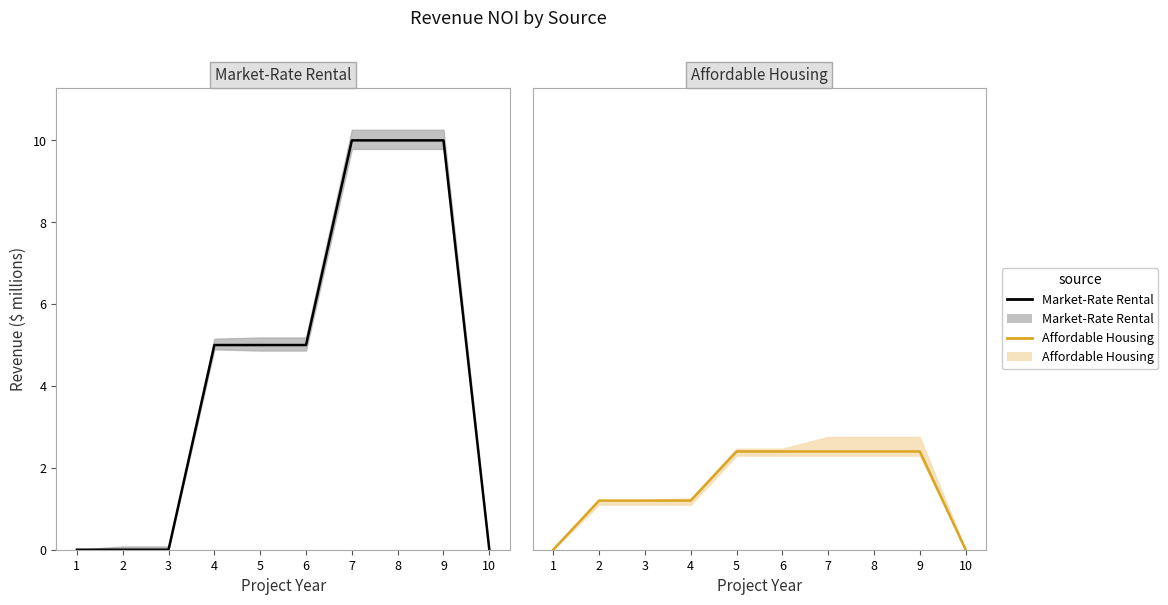

Between 6 and 2, which is larger?

6